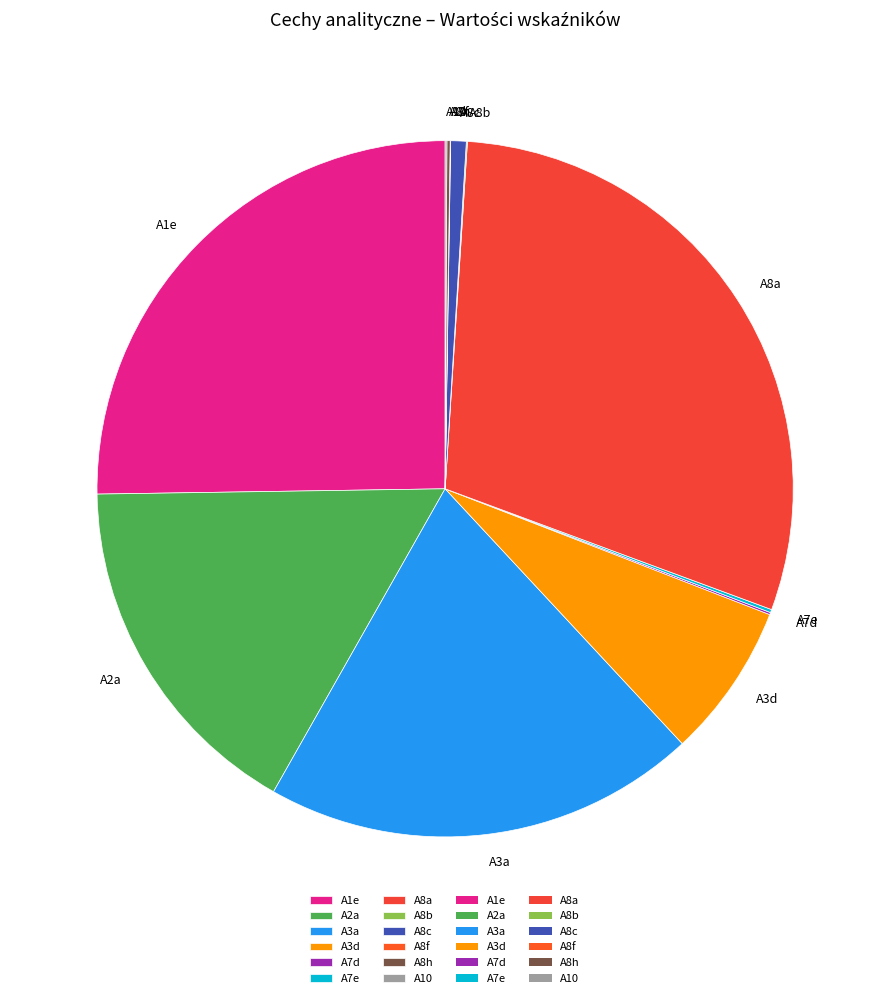

True or false: A3d accounts for 18% of the total.

False